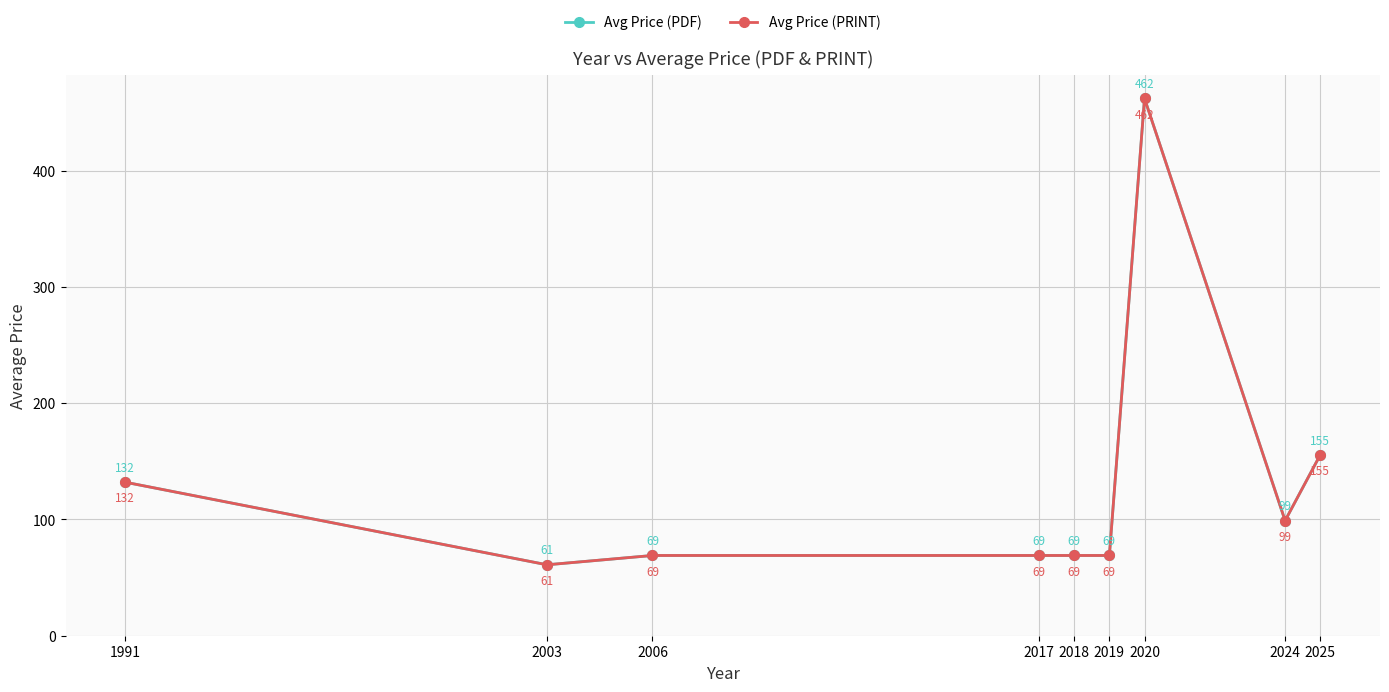

Is this an area chart (filled region under the line)?

No